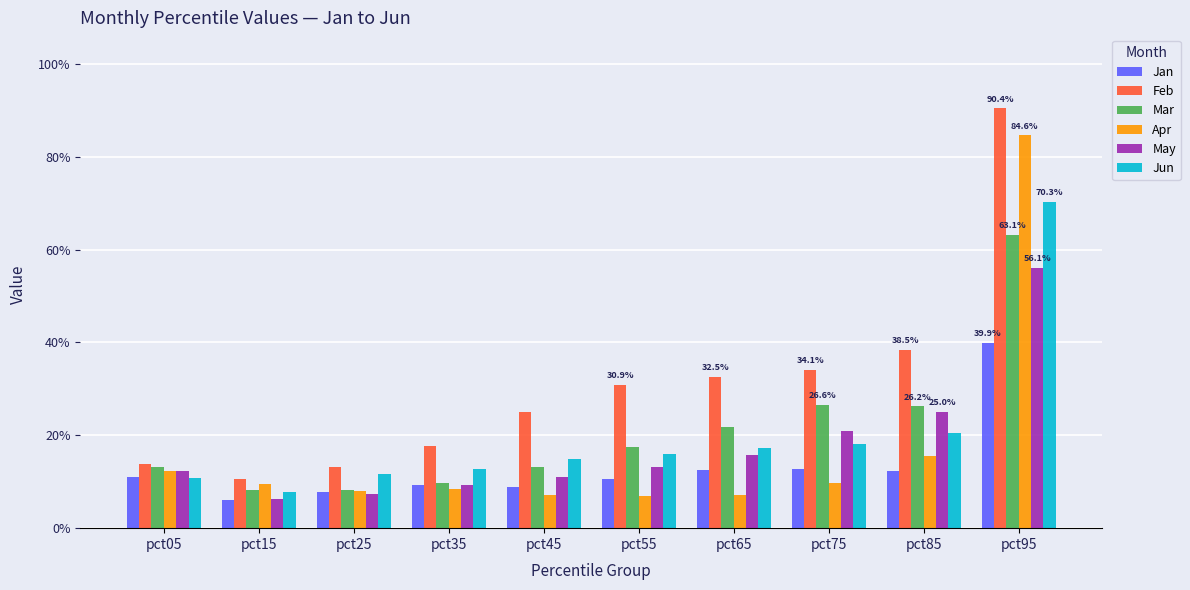

The value of May at pct05 is 0.2. True or false?

False